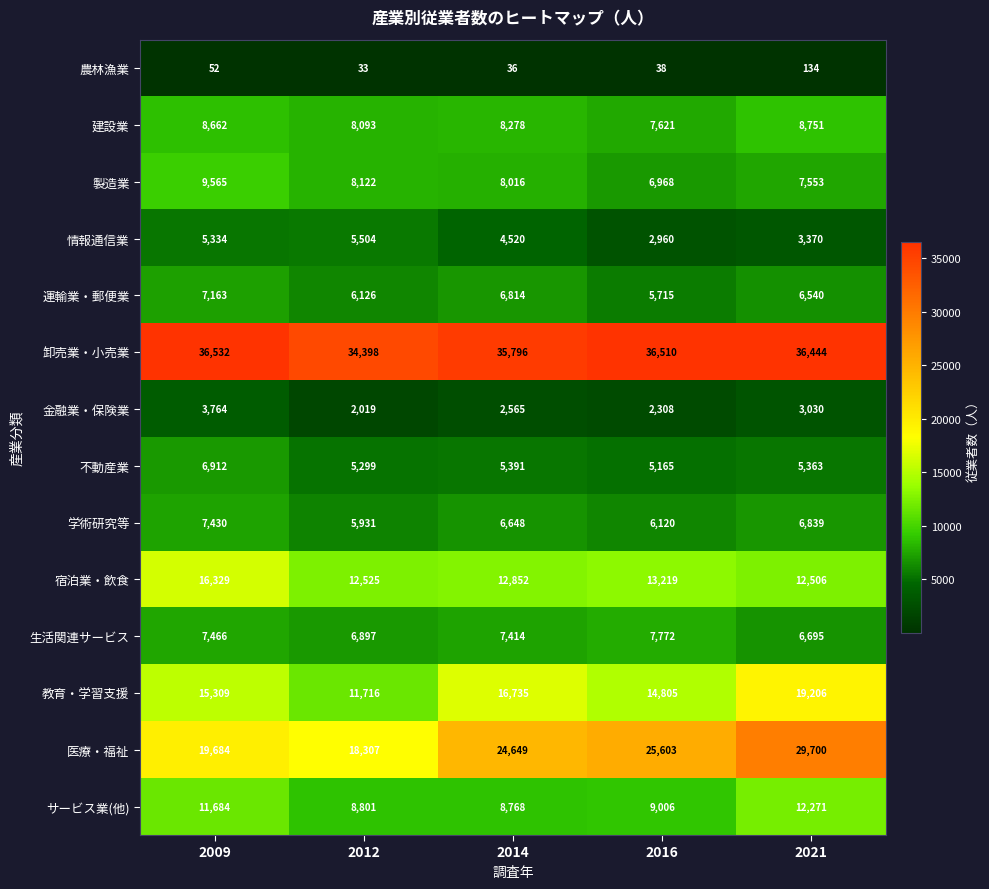

At which category does the chart reach its peak across all series?

2009